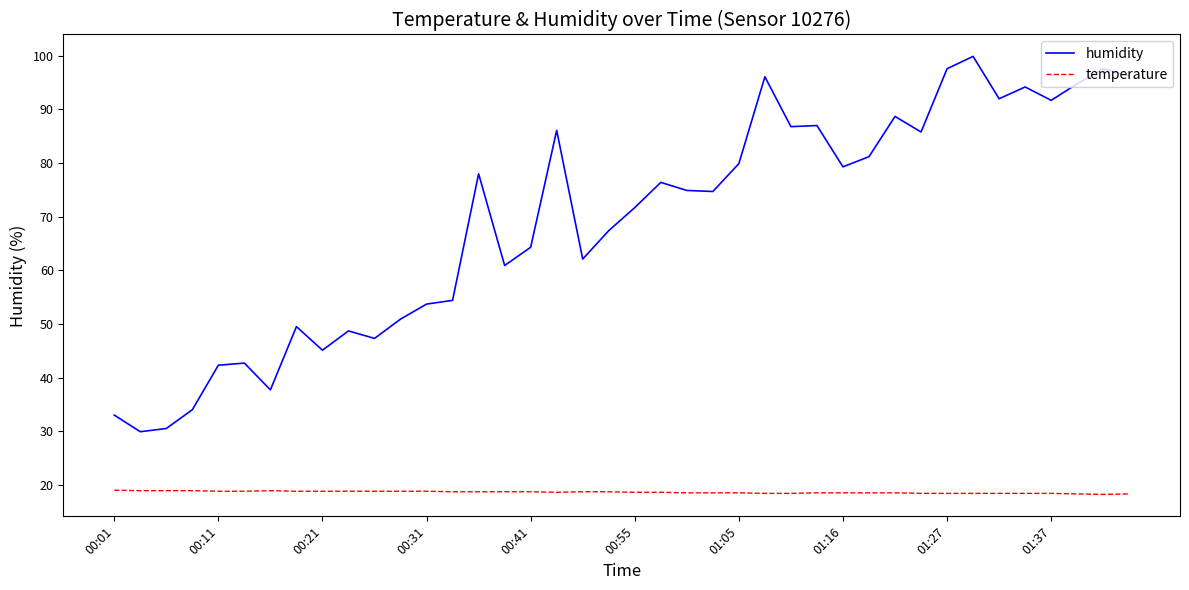

Rank the series by their average value, from lowest to highest.

temperature, humidity